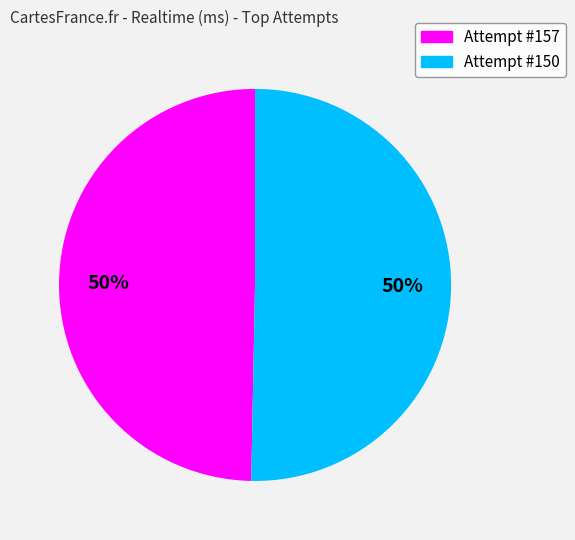

To the nearest percent, what is the average slice percentage?

50%